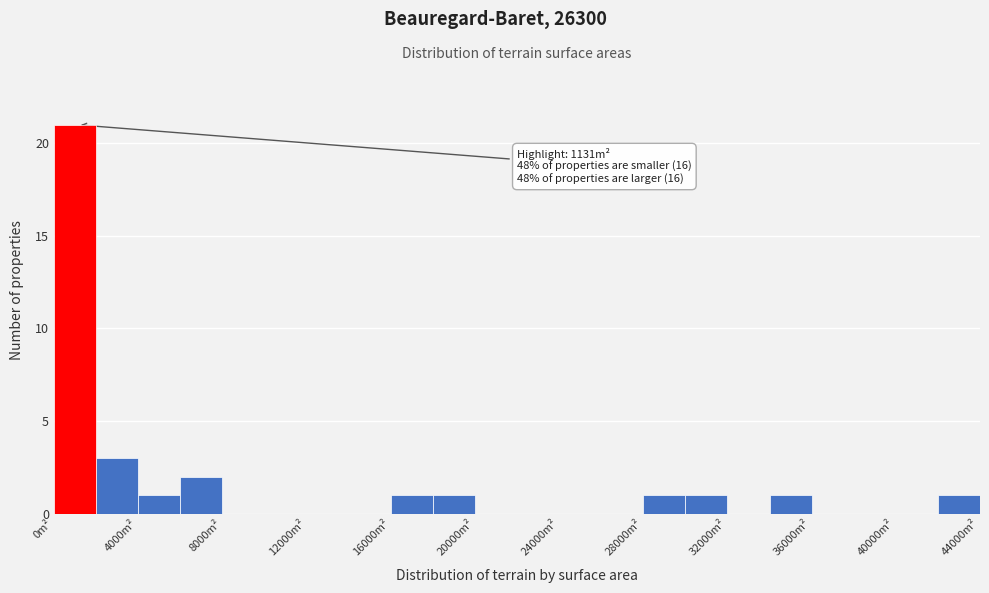

Over which range of the x-axis is the bar tallest?

0 to 2000